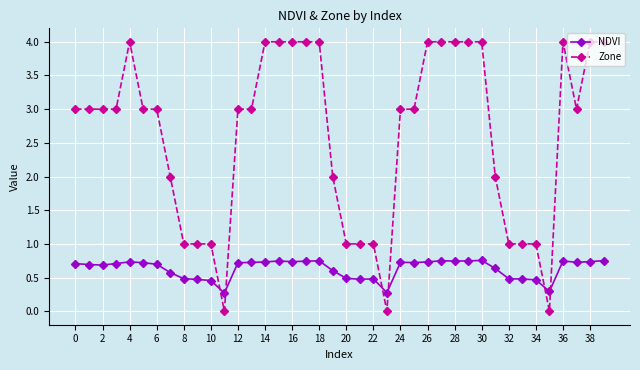

Which series has the largest range (max minus min)?

Zone